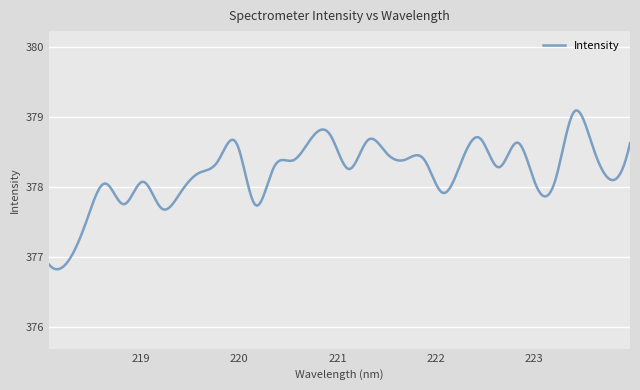

What is the maximum value shown in the chart?

379.1